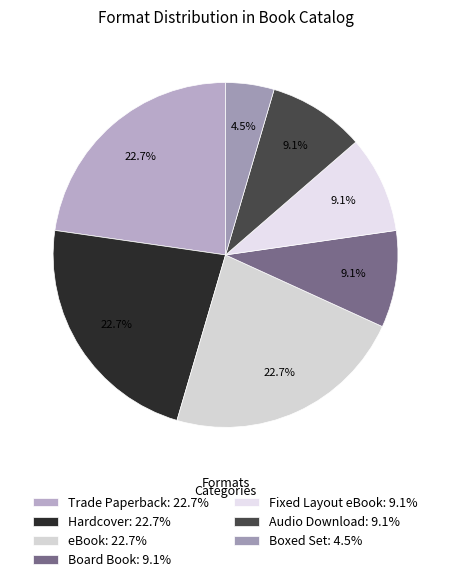

To the nearest percent, what percentage of the pie is Trade Paperback?

23%